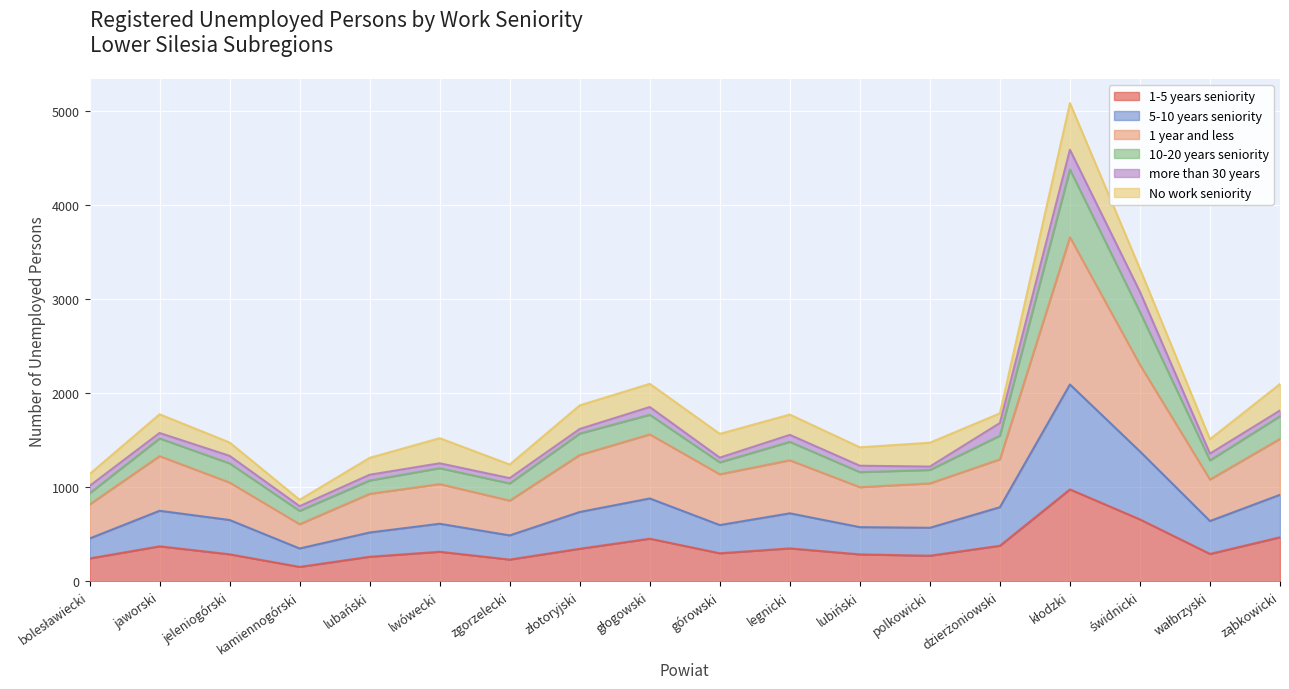

Between górowski and lubiński, which series saw the biggest shift?

1 year and less